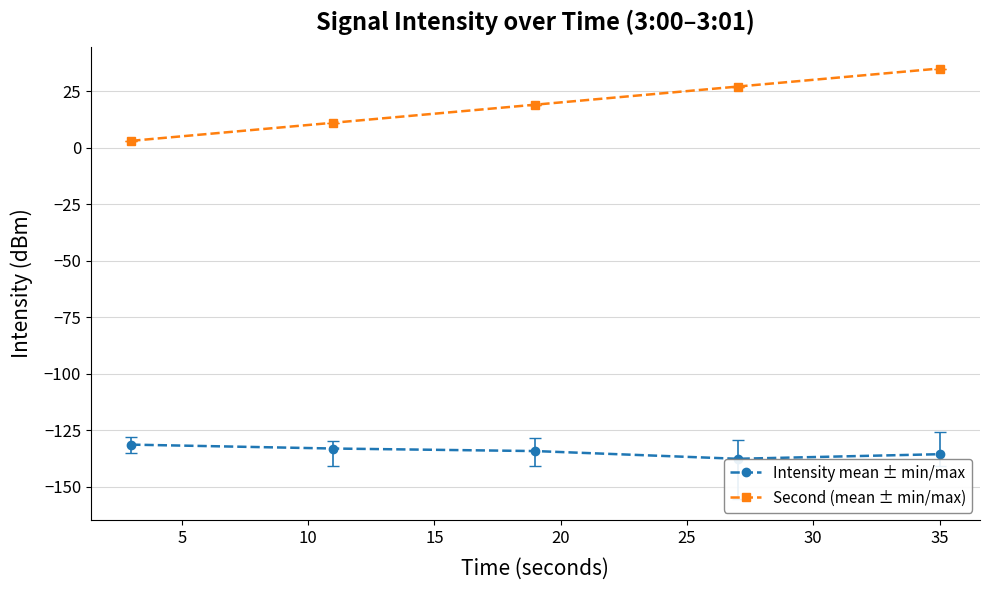

True or false: Intensity mean ± min/max and Second (mean ± min/max) cross at least once.

False